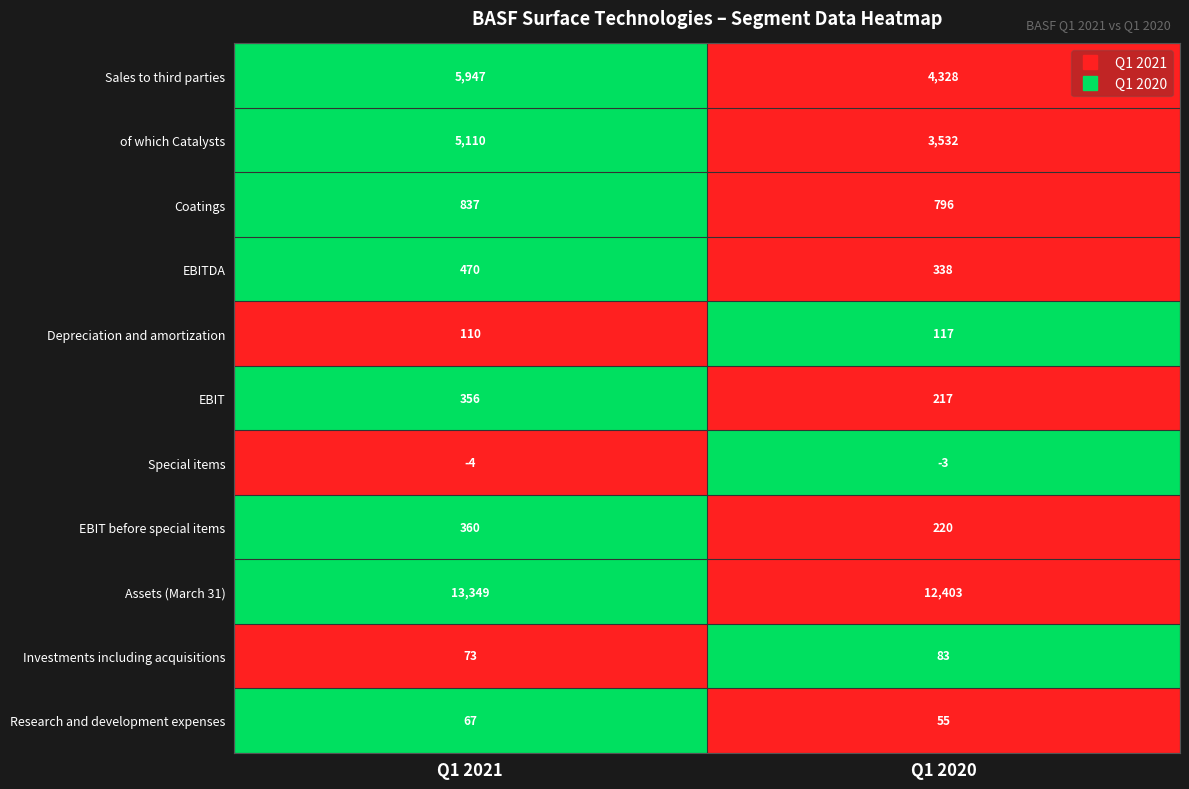

How many data points does each series have?

2